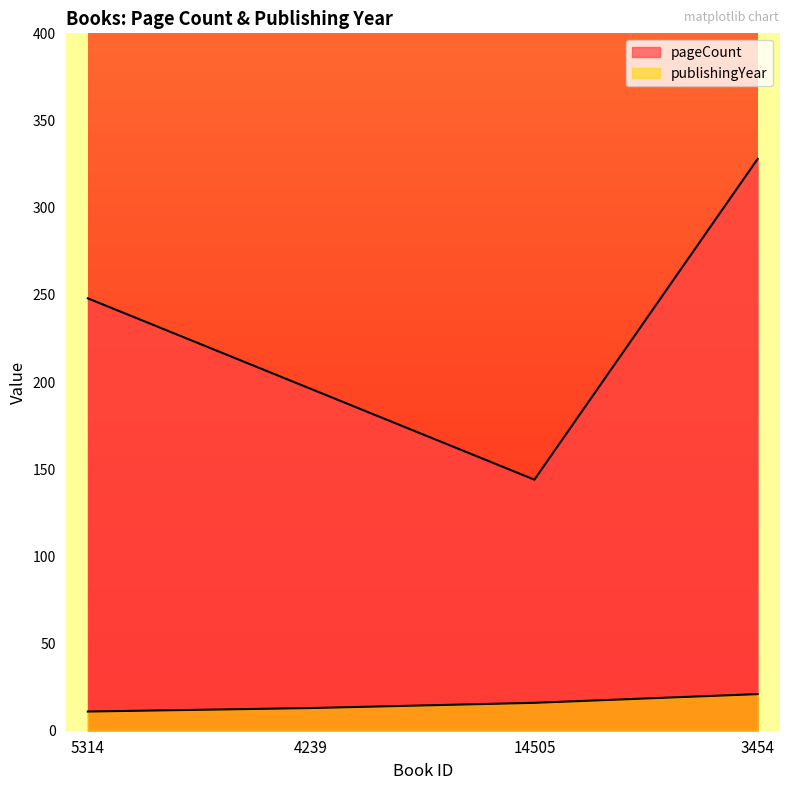

How many publishingYear values are between 13 and 21?

3